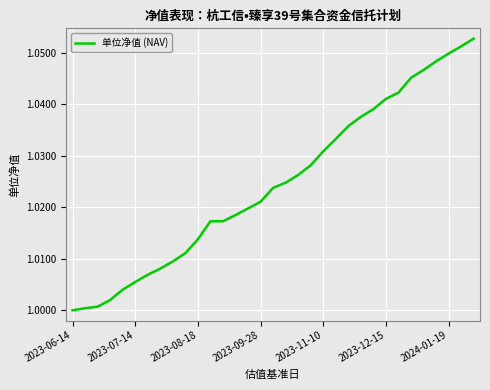

Is this an area chart (filled region under the line)?

No